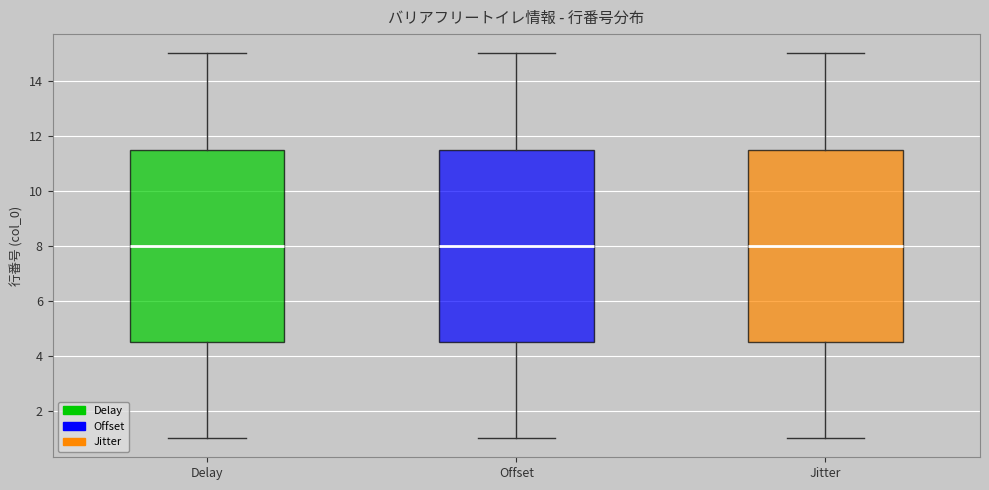

Reading left to right, read every box against the y-axis: the position of its median line, the range the box covers, and the ends of its whiskers. The values are not printed on the chart, so give them approximately, as read against the axis.

Delay: median 8.0, box 4.6 to 11.6, whiskers 1.0 to 15.0
Offset: median 8.0, box 4.6 to 11.6, whiskers 1.0 to 15.0
Jitter: median 8.0, box 4.6 to 11.6, whiskers 1.0 to 15.0